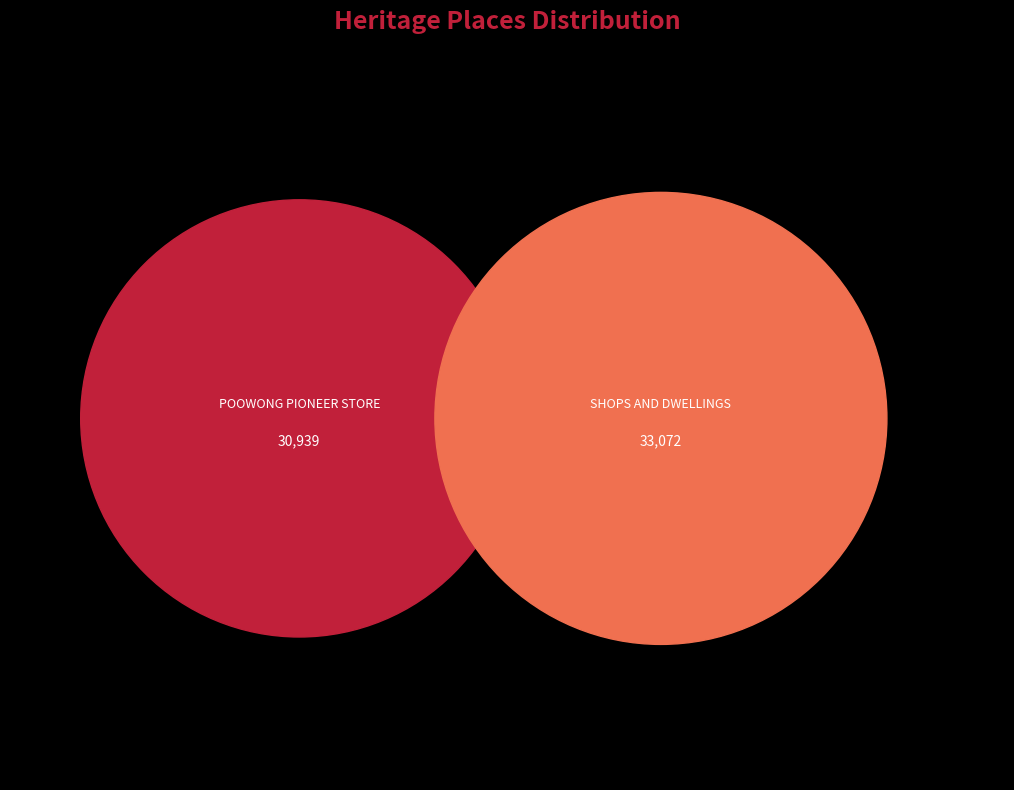

True or false: POOWONG PIONEER STORE accounts for 63% of the total.

False